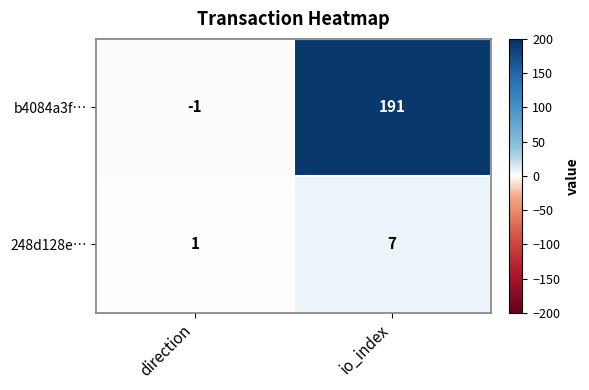

At which label is b4084a3f… closest to 95?

direction